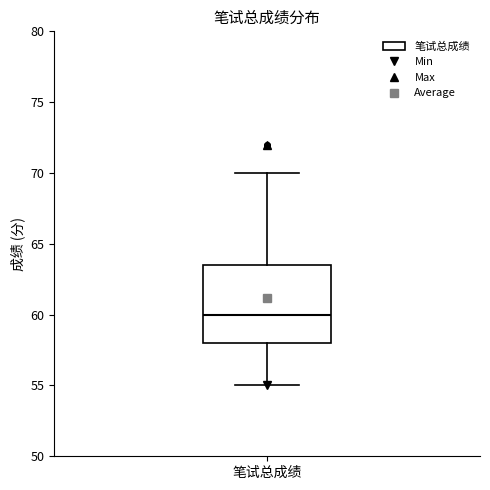

Transcribe this box plot: give where the median line is, the range the box spans, and where the two whiskers end, as read against the y-axis. The values are not printed on the chart, so give them approximately, as read against the axis.

median 60.0, box 58.0 to 63.5, whiskers 55.0 to 70.0